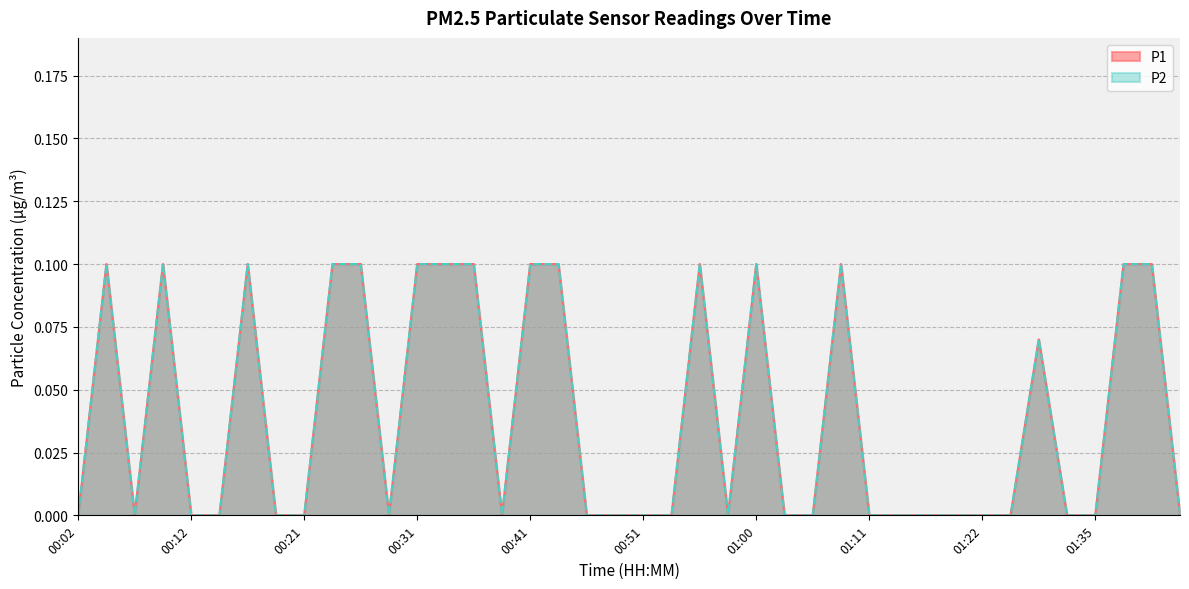

What are all the series names shown in the legend?

P1, P2